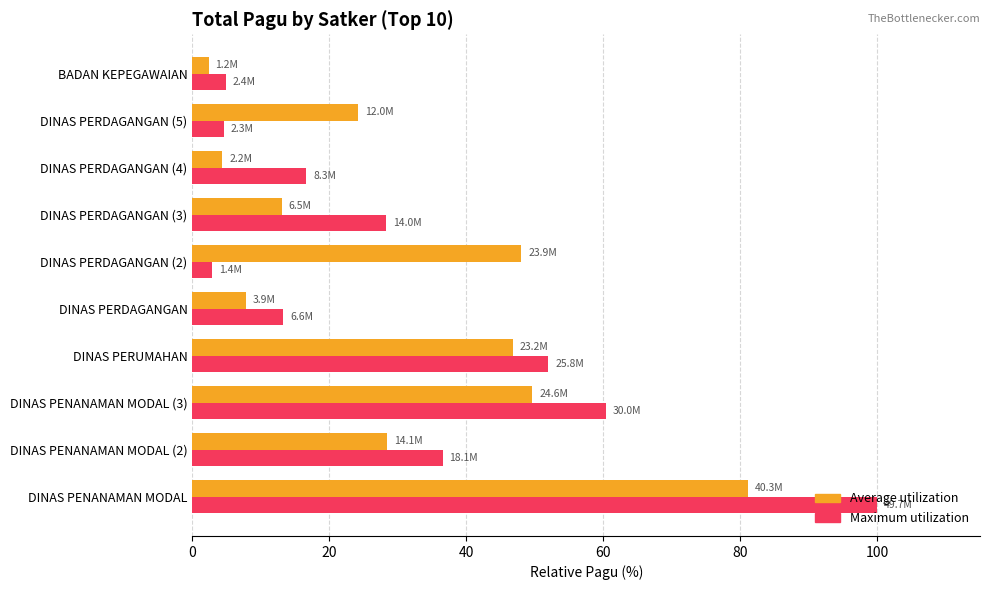

List the series in order of their peak value, highest first.

Maximum utilization, Average utilization